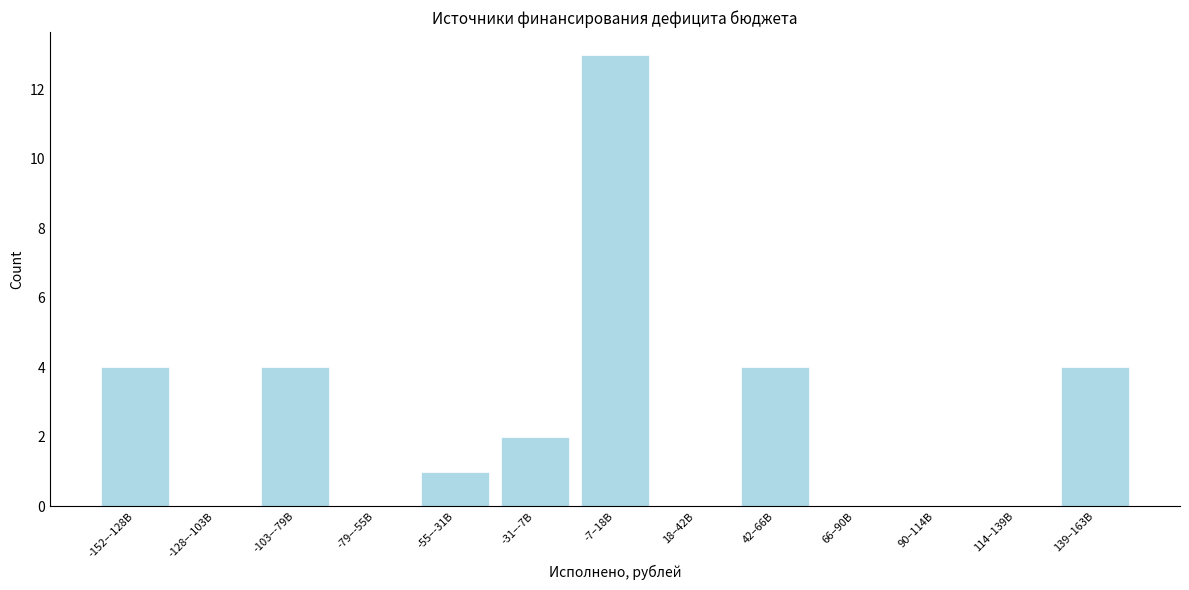

Reading left to right, what are all the values shown in this chart?

-152–-128B=4	-128–-103B=0	-103–-79B=4	-79–-55B=0	-55–-31B=1	-31–-7B=2	-7–18B=13	18–42B=0	42–66B=4	66–90B=0	90–114B=0	114–139B=0	139–163B=4